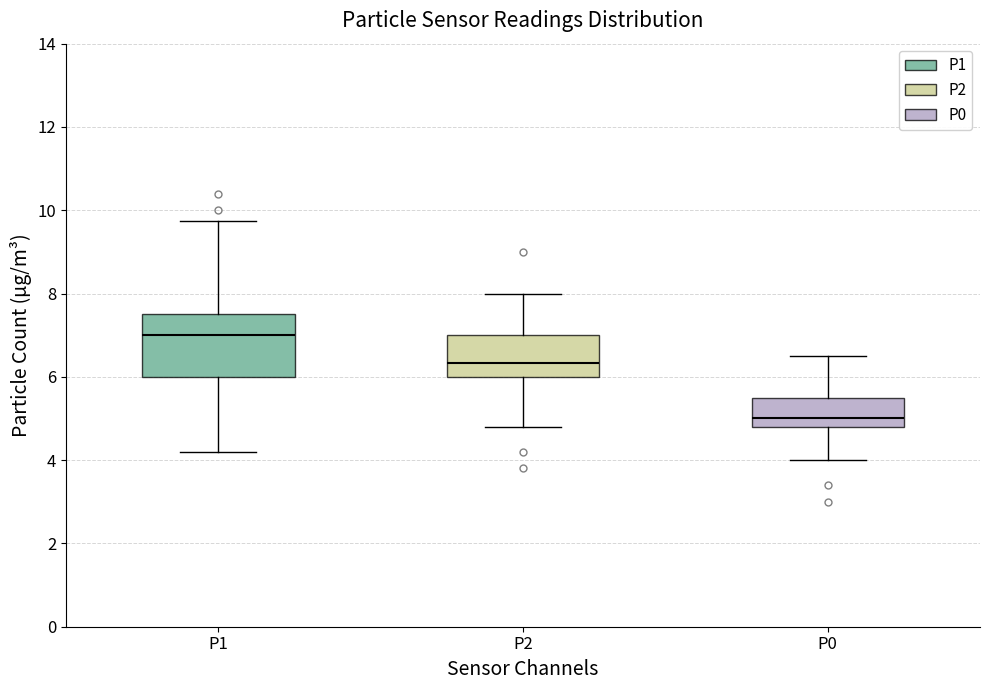

Where does the median line of the box for P2 sit on the y-axis? The values are not printed on the chart, so give them approximately, as read against the axis.

6.4